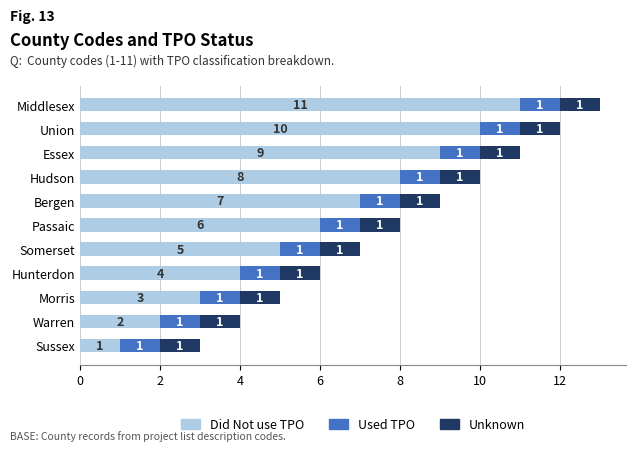

The Did Not use TPO series shows 7 at Somerset. True or false?

False